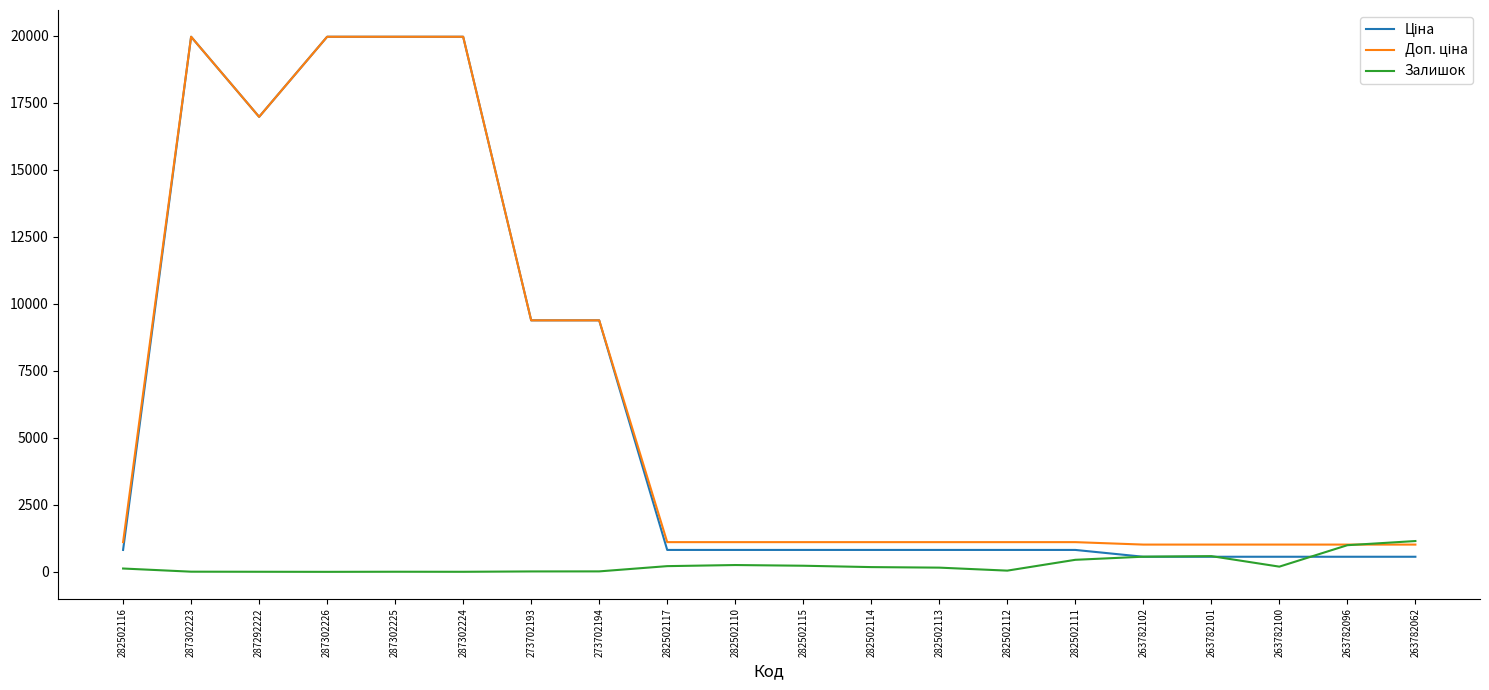

What is the difference between the highest and lowest values at 282502111?

659.2